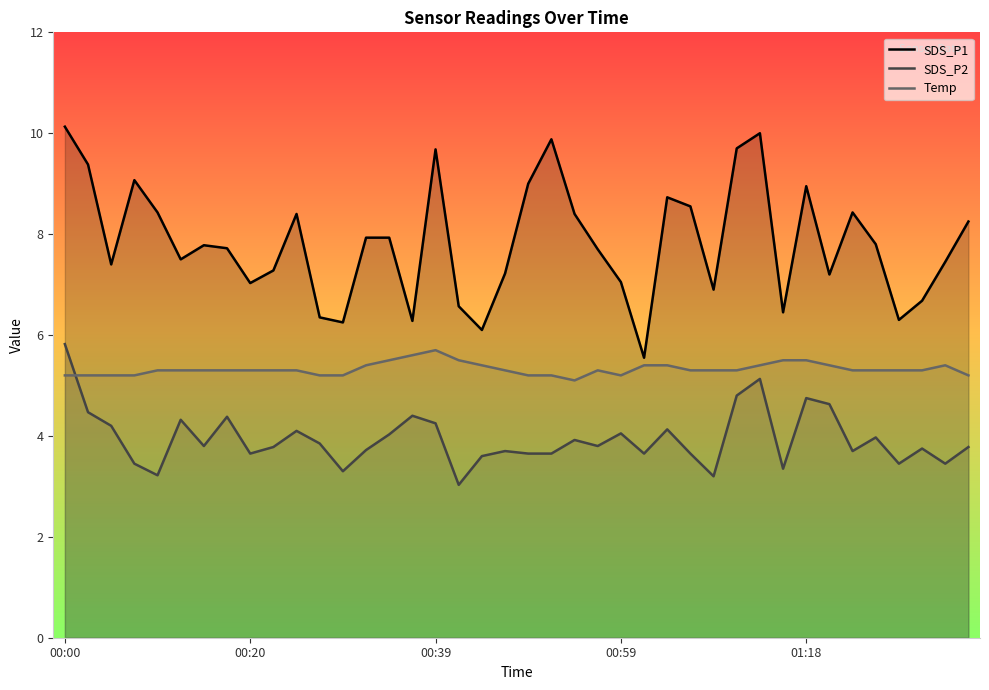

Count the number of categories in the chart.

40